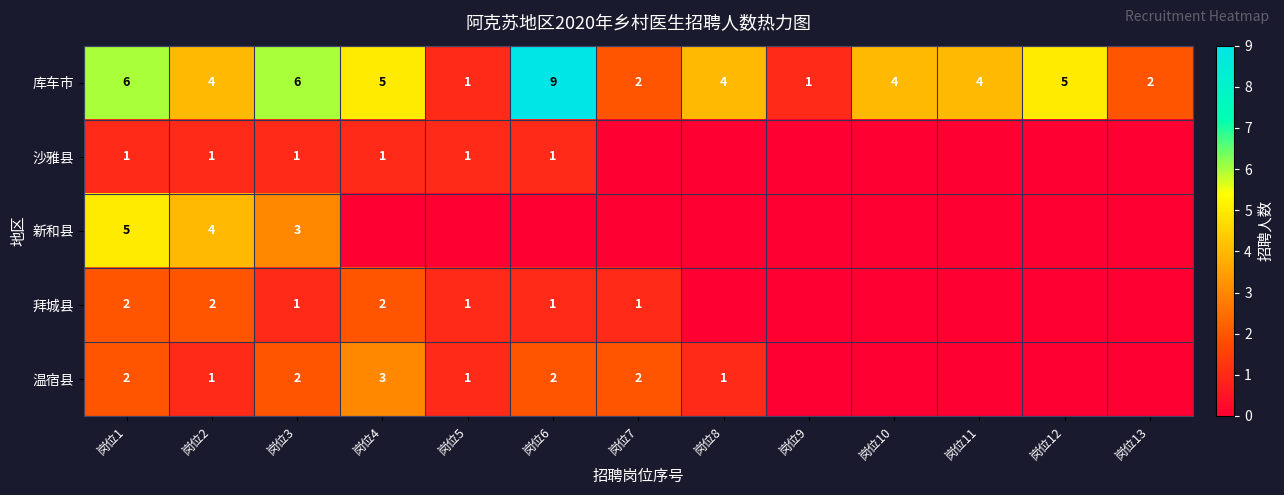

Which category has the highest value in the 库车市 series?

岗位6